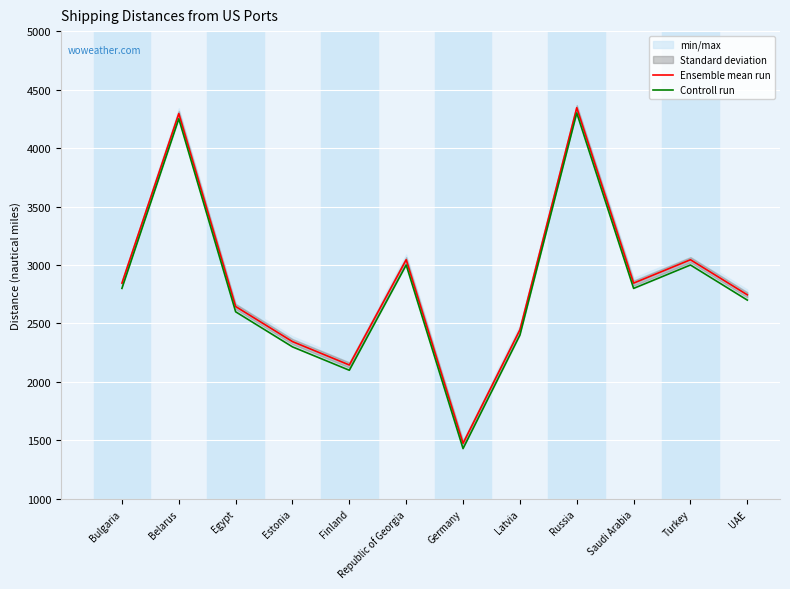

Is it true that Controll run equals 3000 at Republic of Georgia?

True